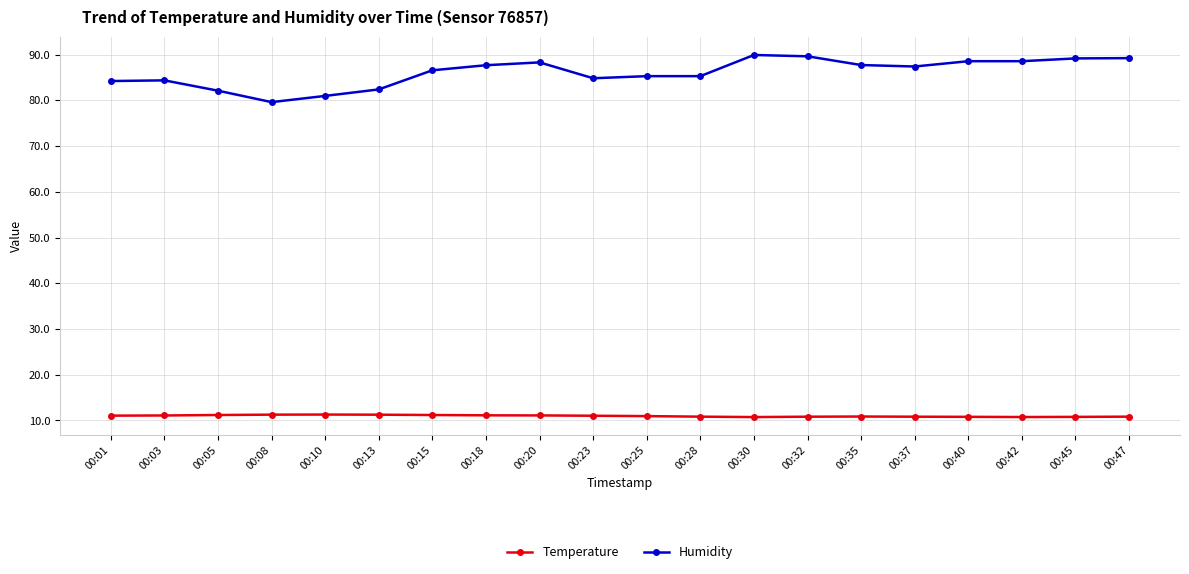

The value of Humidity at 00:32 is 136.3. True or false?

False